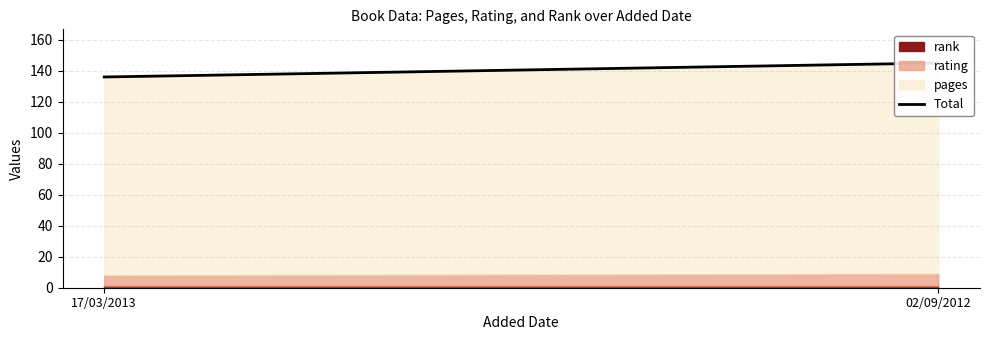

Reading right to left, list all the values displayed in this chart.

02/09/2012=145	17/03/2013=136